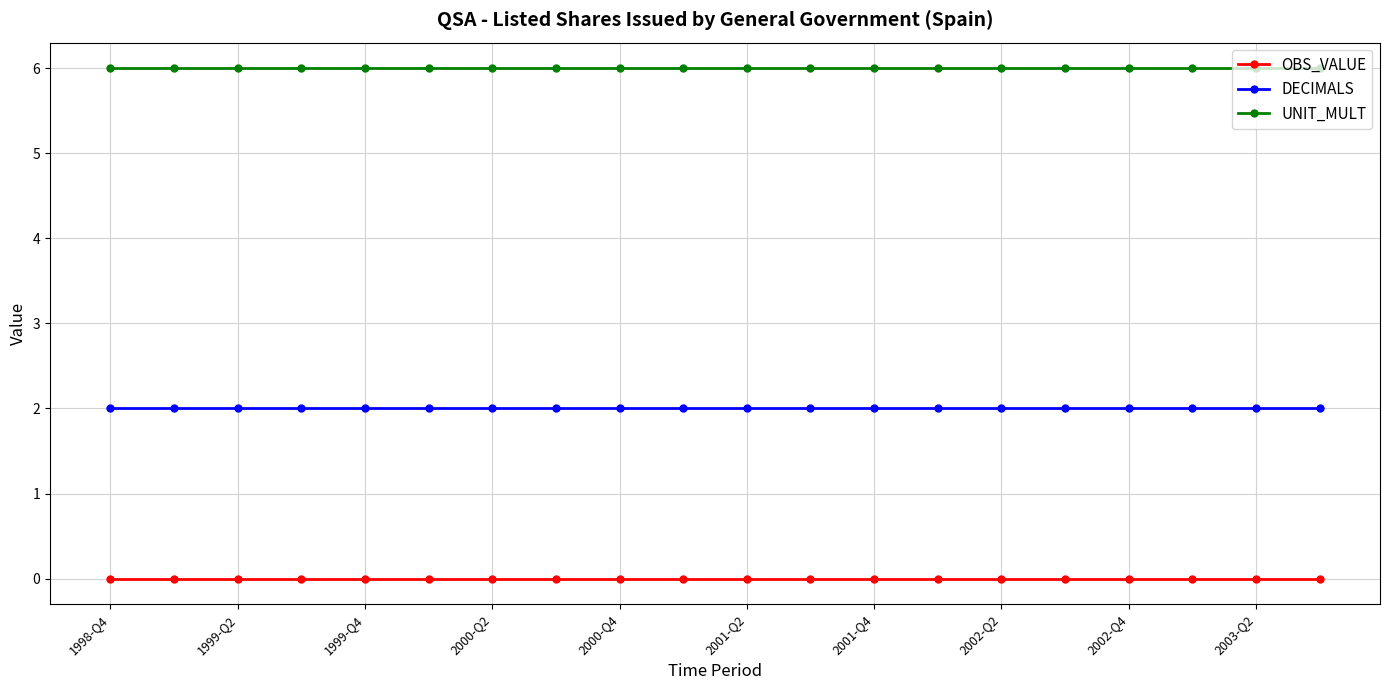

Rank the series by their maximum value, from lowest to highest.

OBS_VALUE, DECIMALS, UNIT_MULT